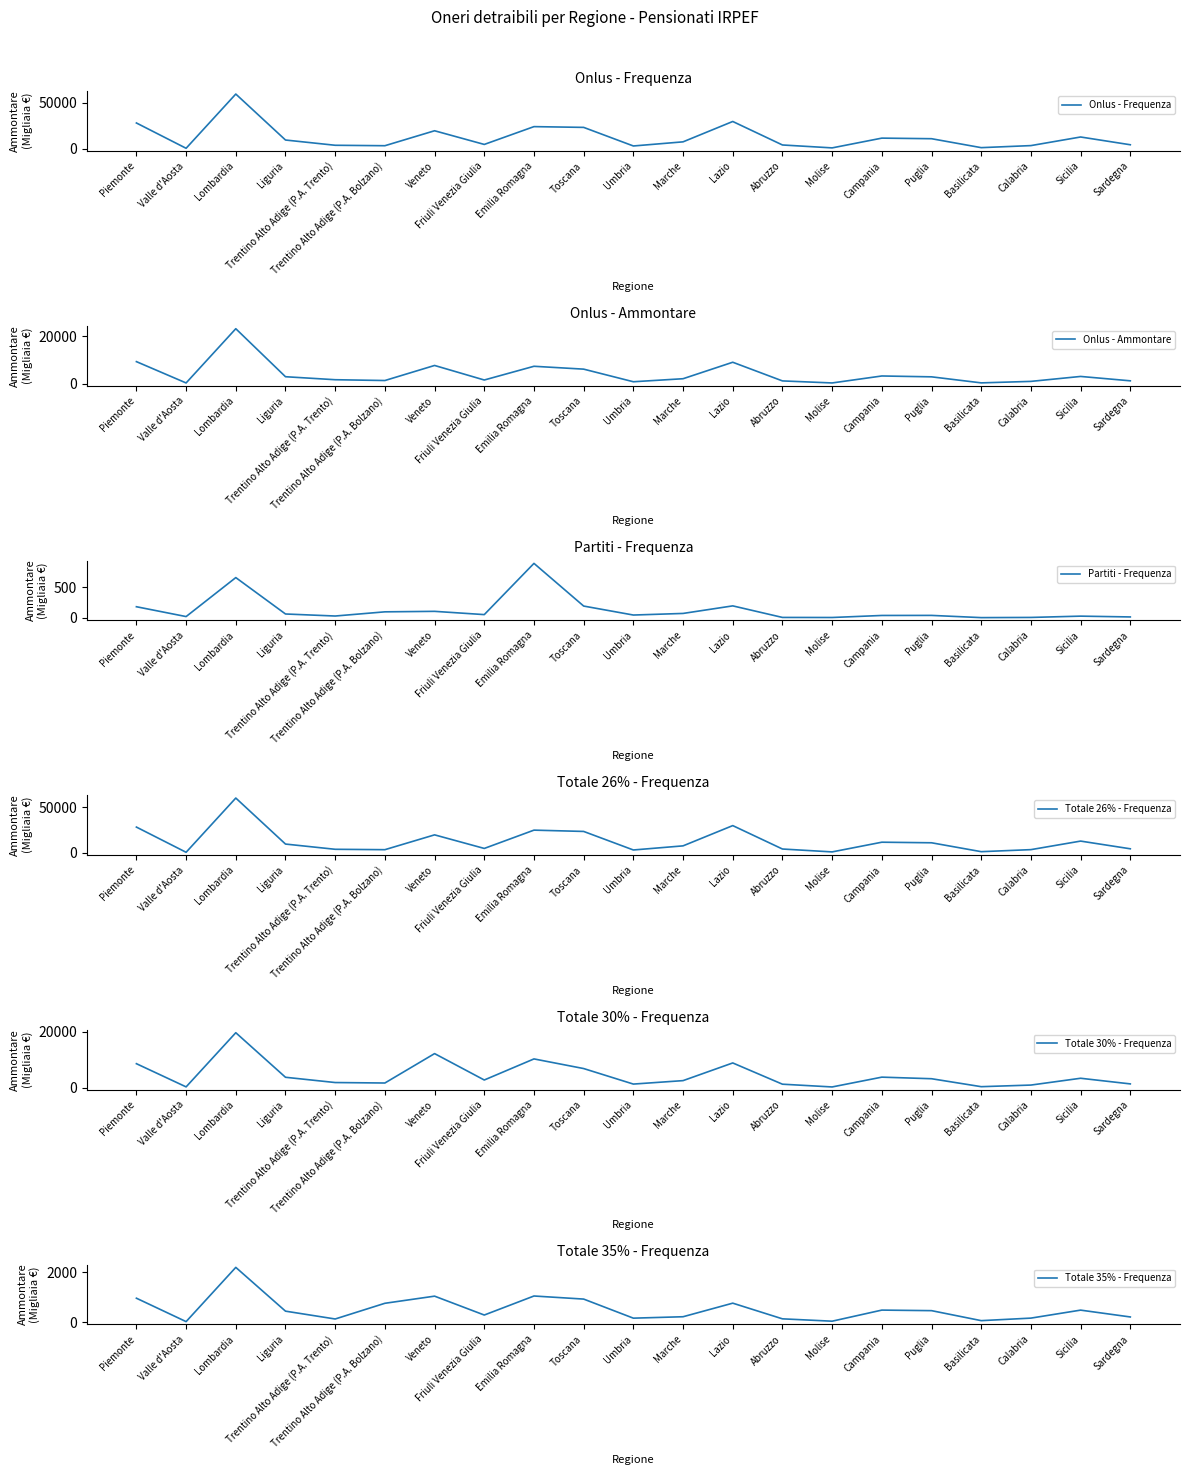

Which series changed the most between Trentino Alto Adige (P.A. Trento) and Campania?

Totale 26% - Frequenza